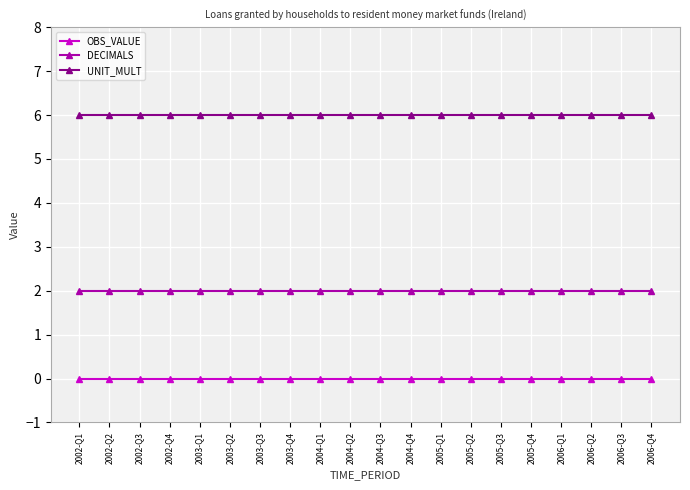

True or false: UNIT_MULT and OBS_VALUE cross at least once.

False